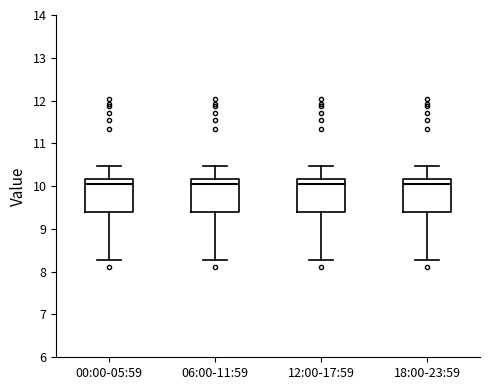

Reading left to right, transcribe this box plot: for each box, give where its median line is, the range the box spans, and where its two whiskers end, as read against the y-axis. The values are not printed on the chart, so give them approximately, as read against the axis.

00:00-05:59: median 10.0, box 9.4 to 10.2, whiskers 8.3 to 10.5
06:00-11:59: median 10.0, box 9.4 to 10.2, whiskers 8.3 to 10.5
12:00-17:59: median 10.0, box 9.4 to 10.2, whiskers 8.3 to 10.5
18:00-23:59: median 10.0, box 9.4 to 10.2, whiskers 8.3 to 10.5